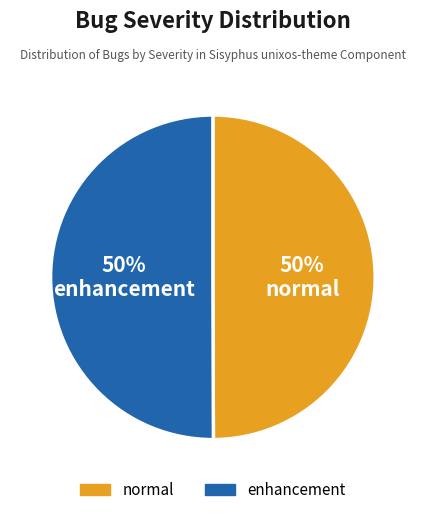

To the nearest percent, what is the average slice percentage?

50%